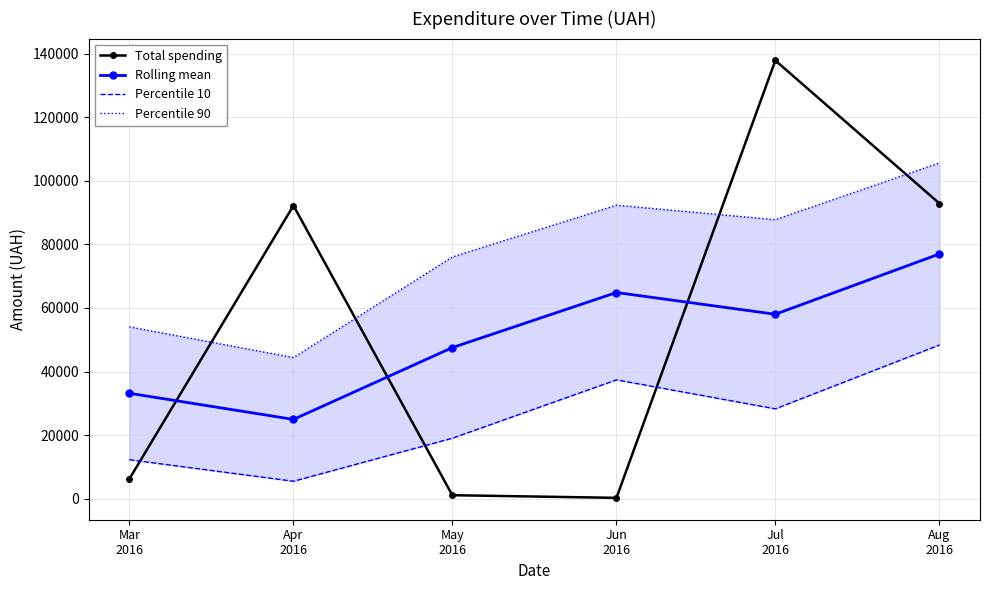

Which series has the largest total across all categories?

Percentile 90